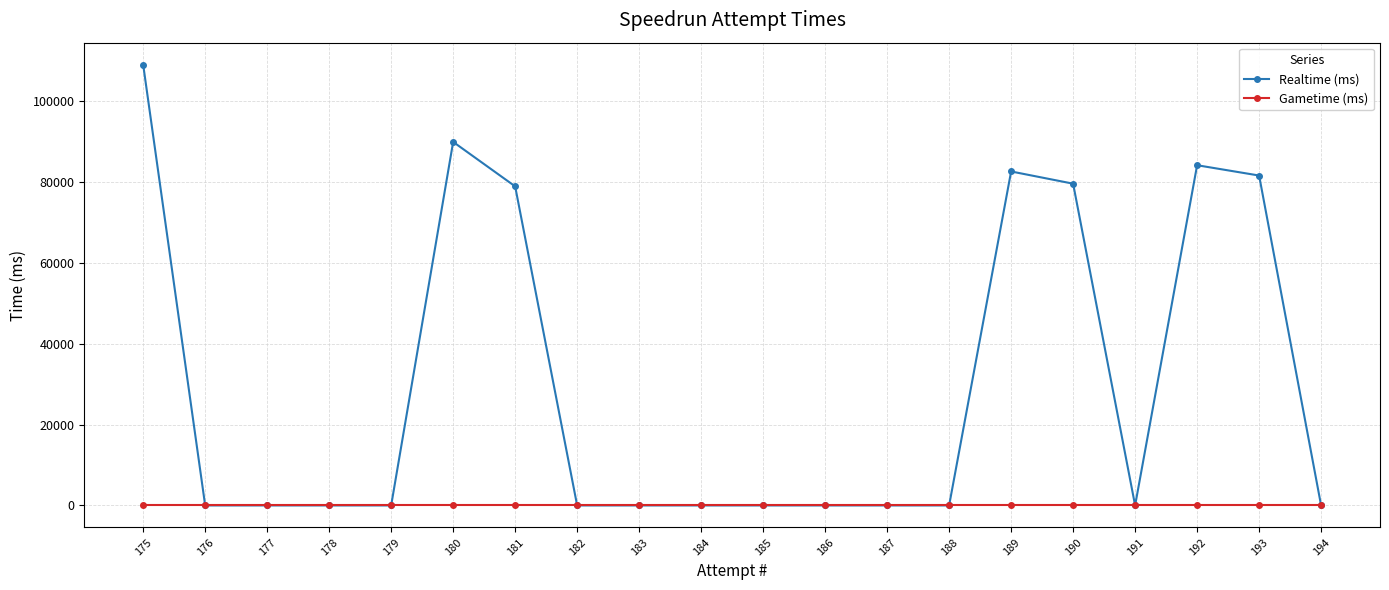

What are all the series names shown in the legend?

Realtime (ms), Gametime (ms)